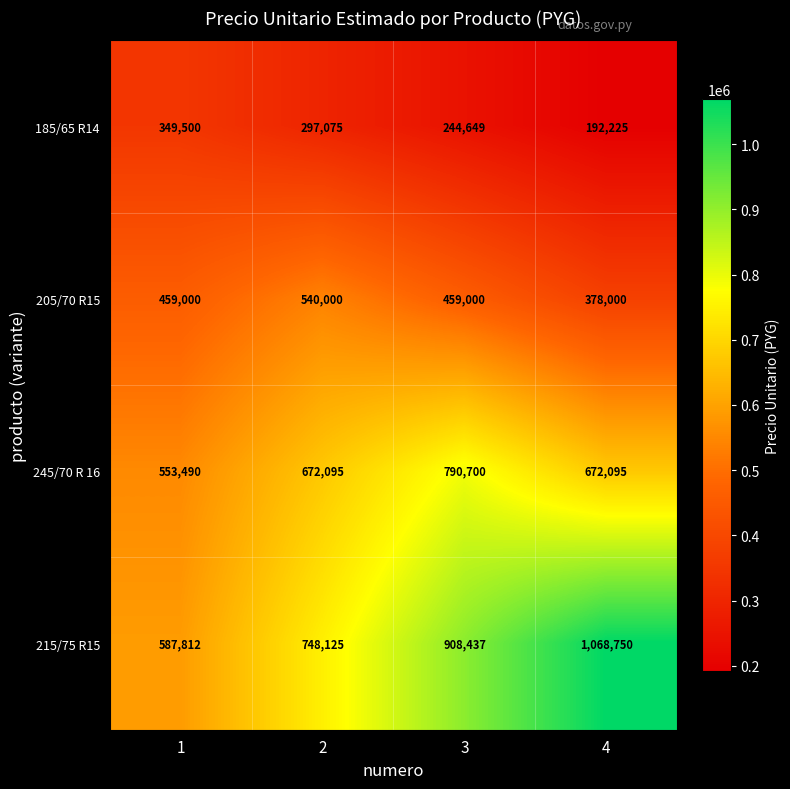

Reading left to right, list all the values displayed in this chart.

185/65 R14: 349500	297075	244649	192225
205/70 R15: 459000	540000	459000	378000
245/70 R 16: 553490	672095	790700	672095
215/75 R15: 587812	748125	908437	1068750